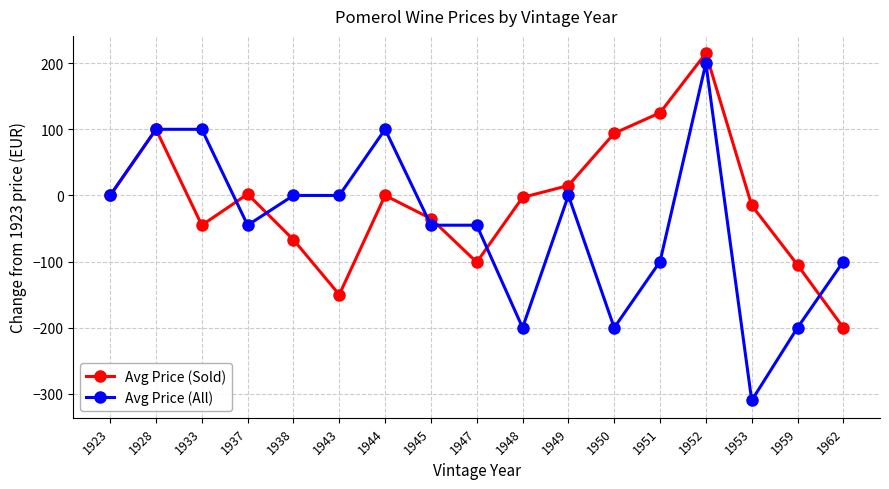

What is the value of the Avg Price (Sold) point at the 12th from the left?

94